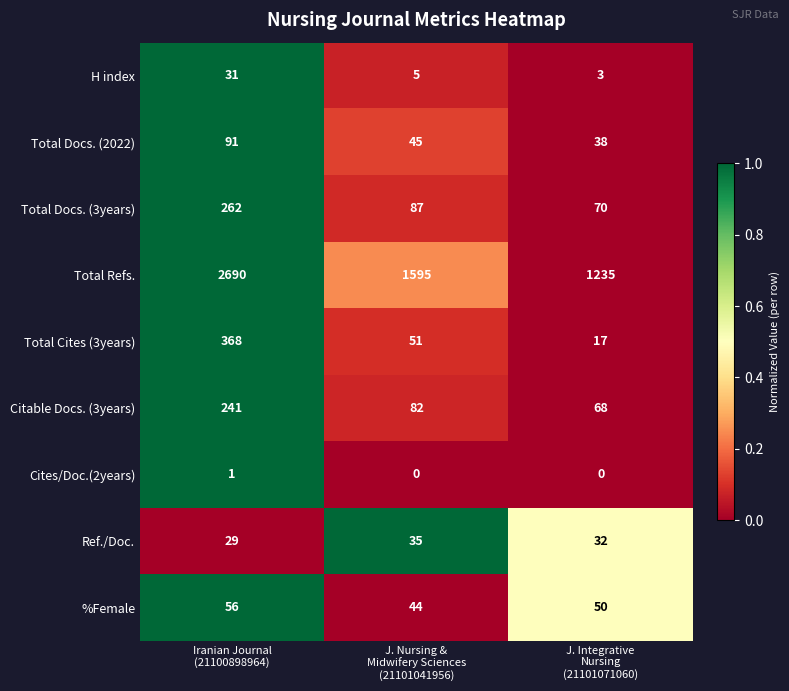

At how many categories does at least one series exceed 0?

3